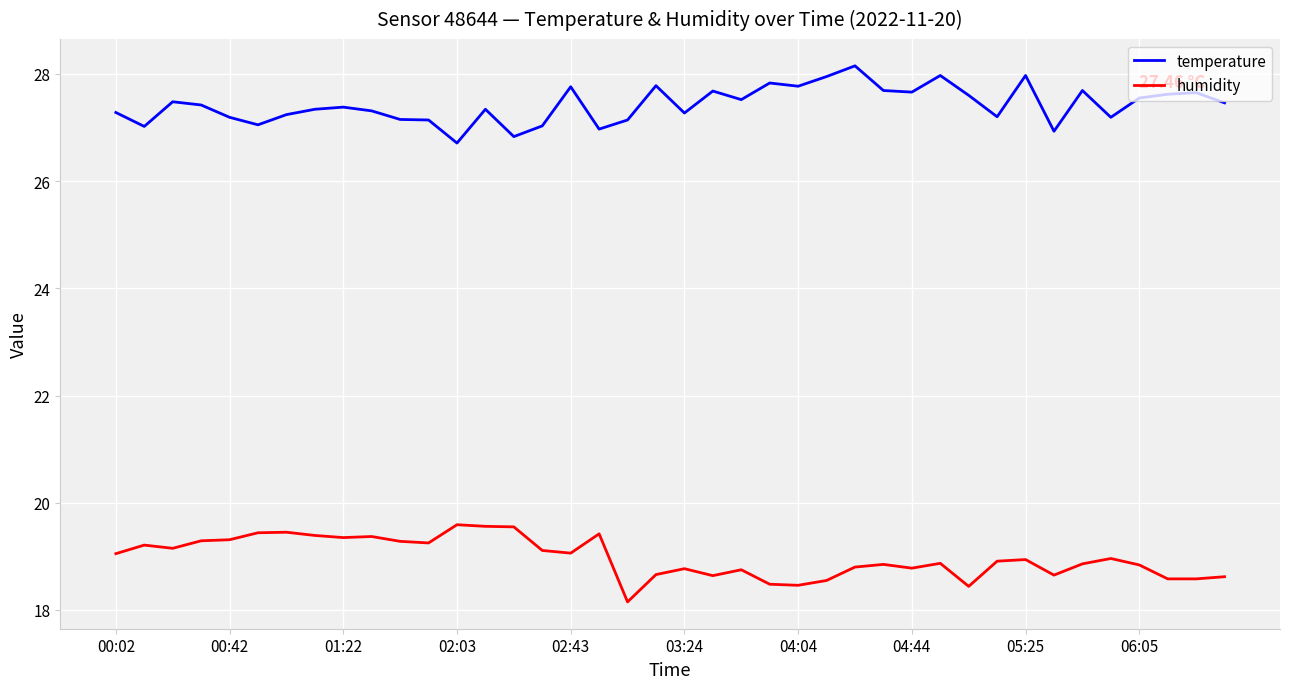

Rank the series by their maximum value, from lowest to highest.

humidity, temperature